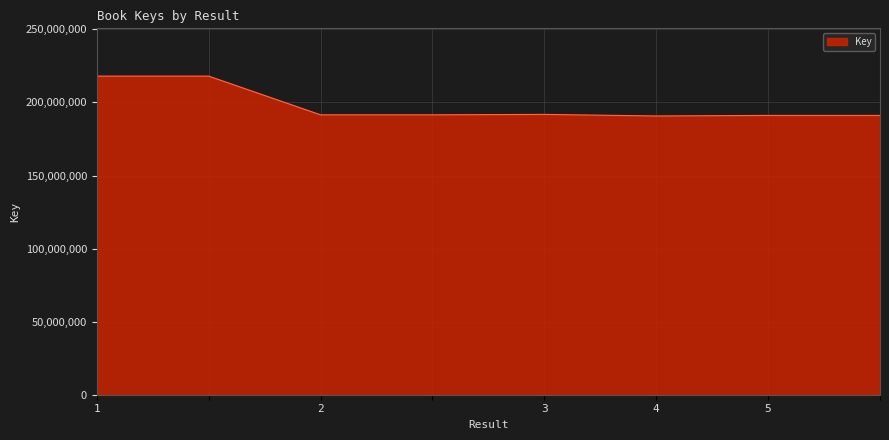

What is the sum of all values?

1583890490